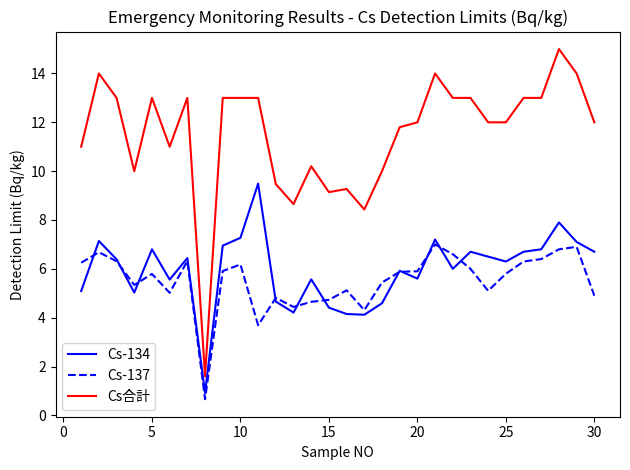

Count the number of categories in the chart.

30